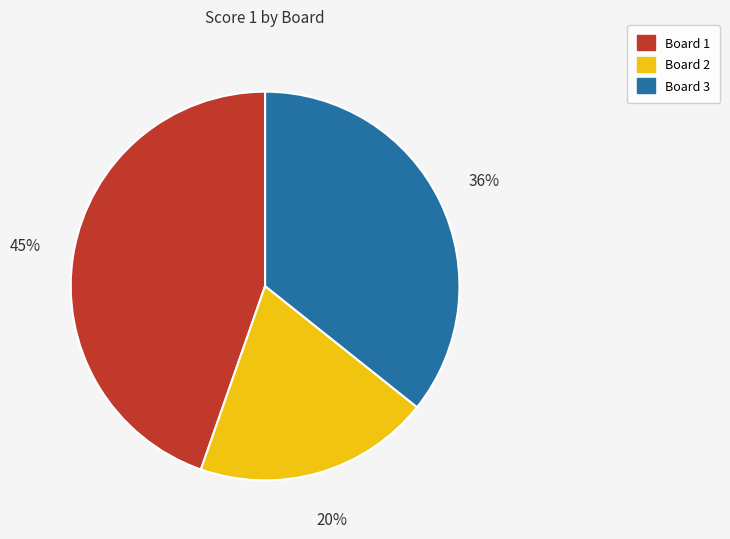

To the nearest percent, what is the average slice percentage?

33%